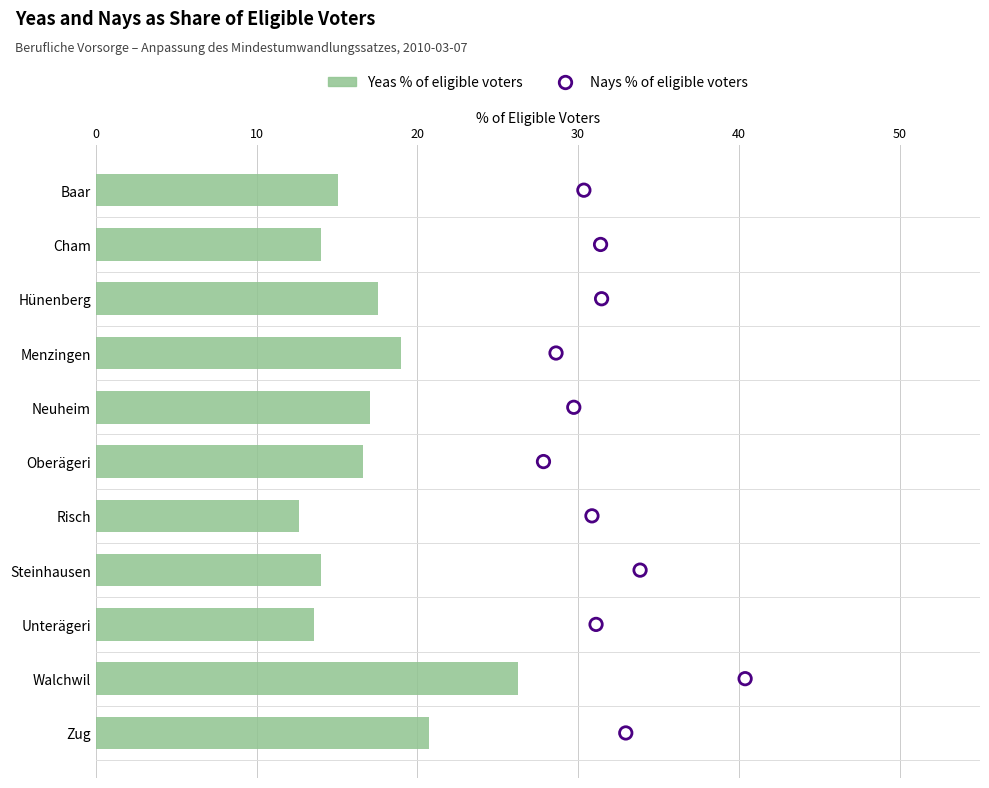

Is the value of Yeas % of eligible voters at 10 greater than the value of Nays % of eligible voters at 30?

Yes